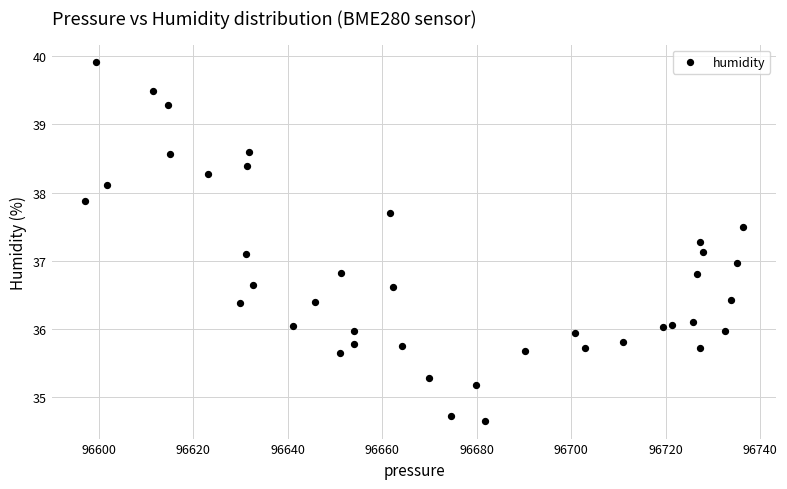

What is the range of Y values (max minus min)?

5.3